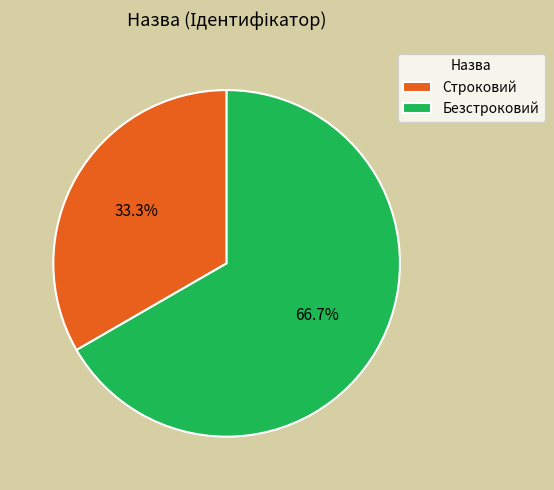

To the nearest percent, what is the average slice percentage?

50%